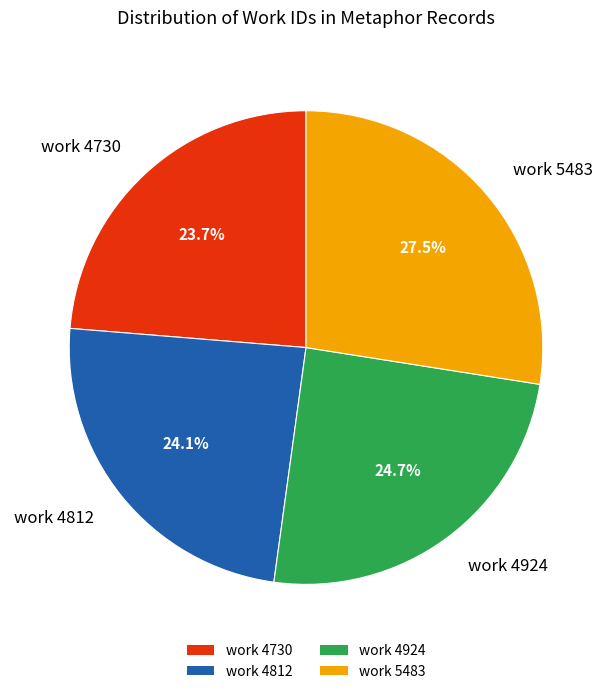

Count the number of slices in the pie.

4